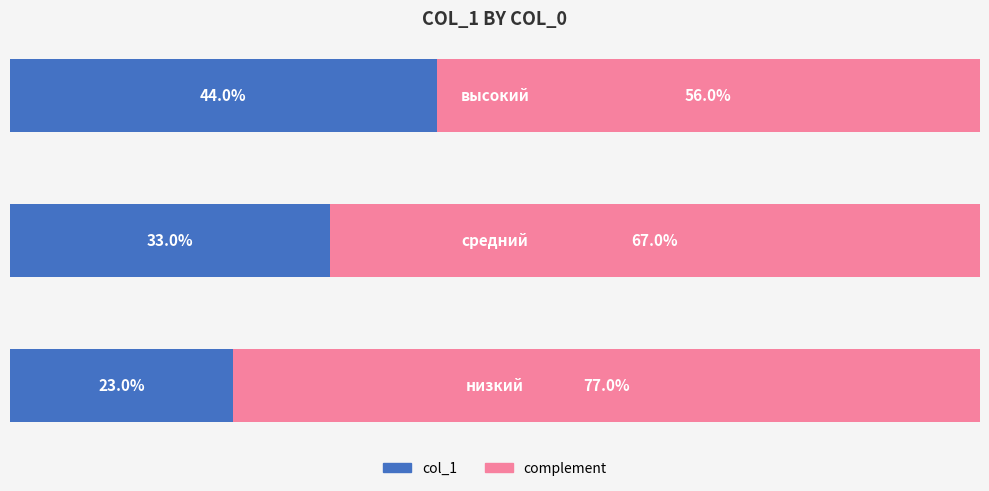

What are all the series names shown in the legend?

col_1, complement